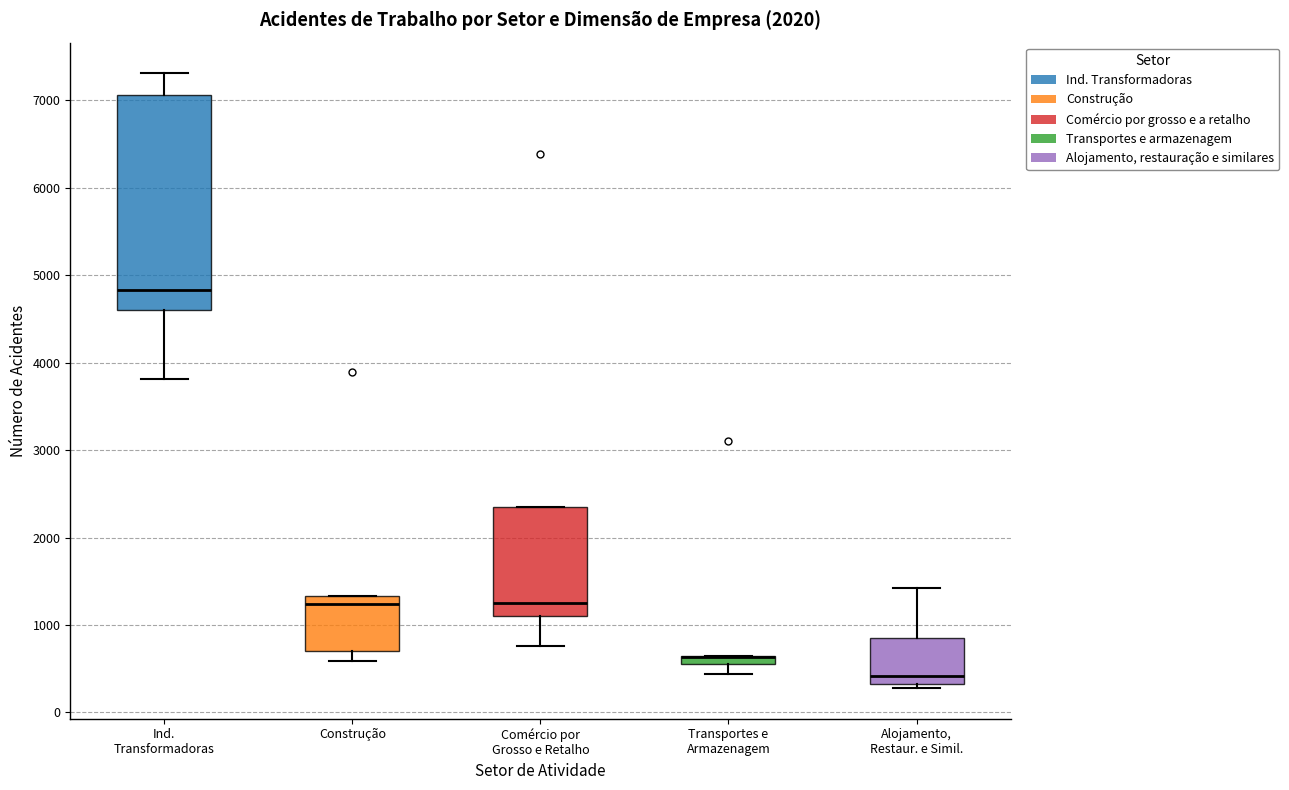

Where does the median line of the box for Ind. Transformadoras sit on the y-axis? The values are not printed on the chart, so give them approximately, as read against the axis.

4800